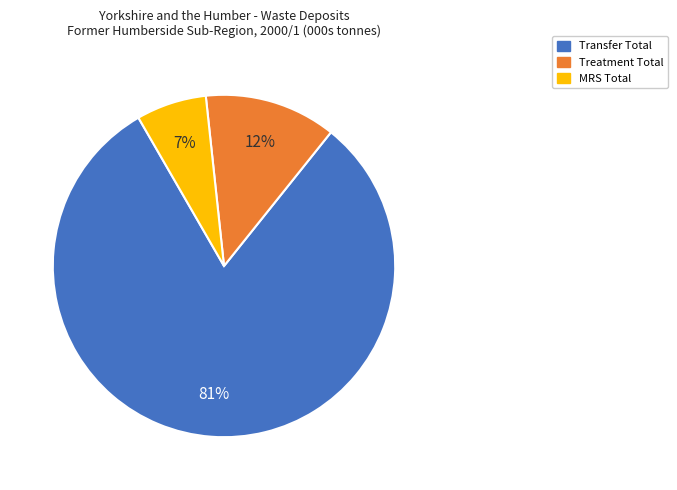

What is the majority slice?

Transfer Total